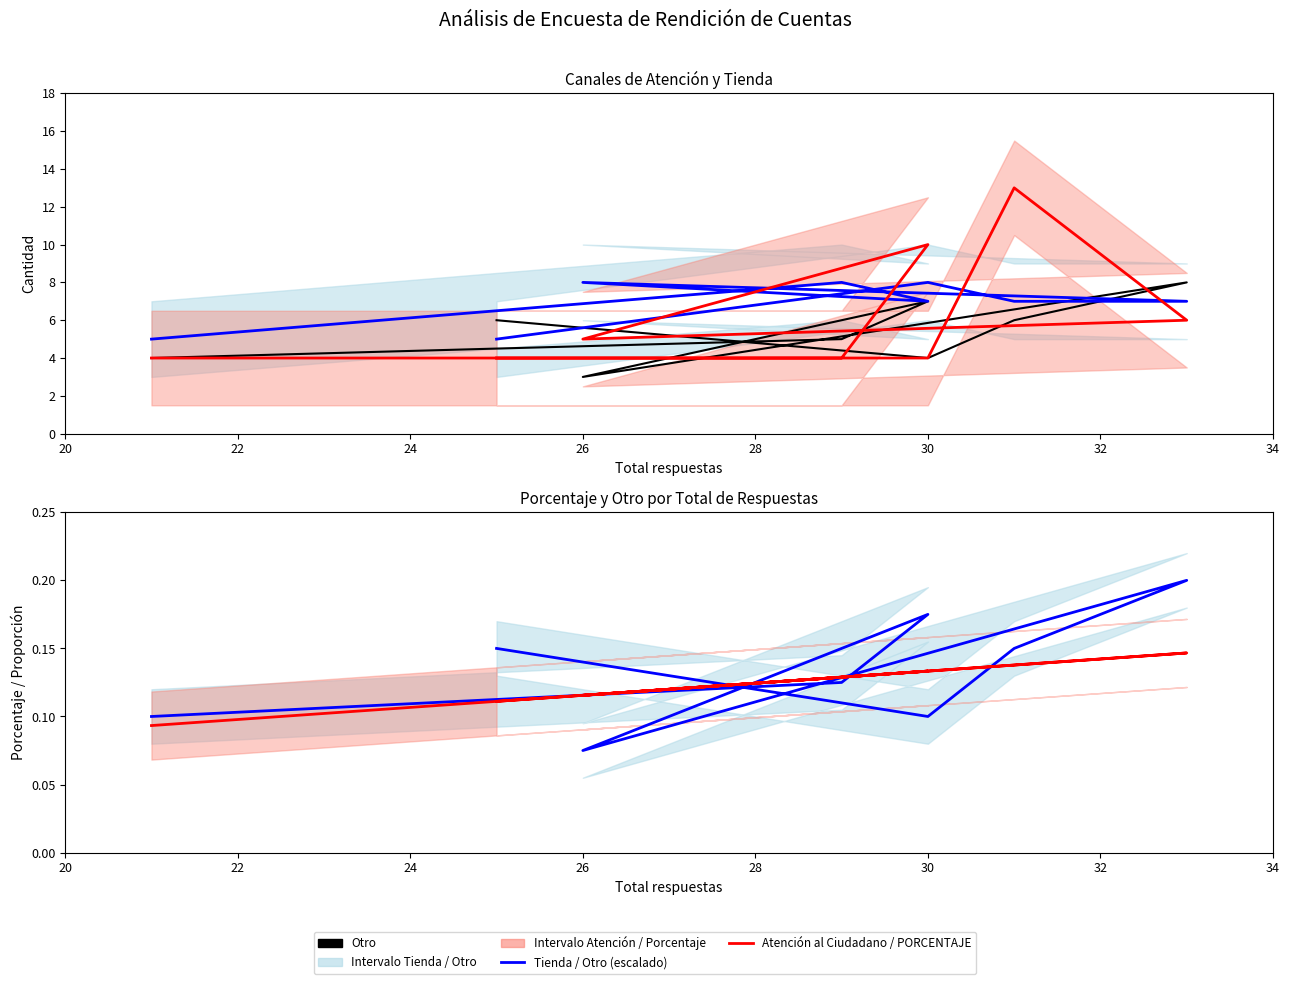

Which series changed the most between 32 and 34?

Tienda